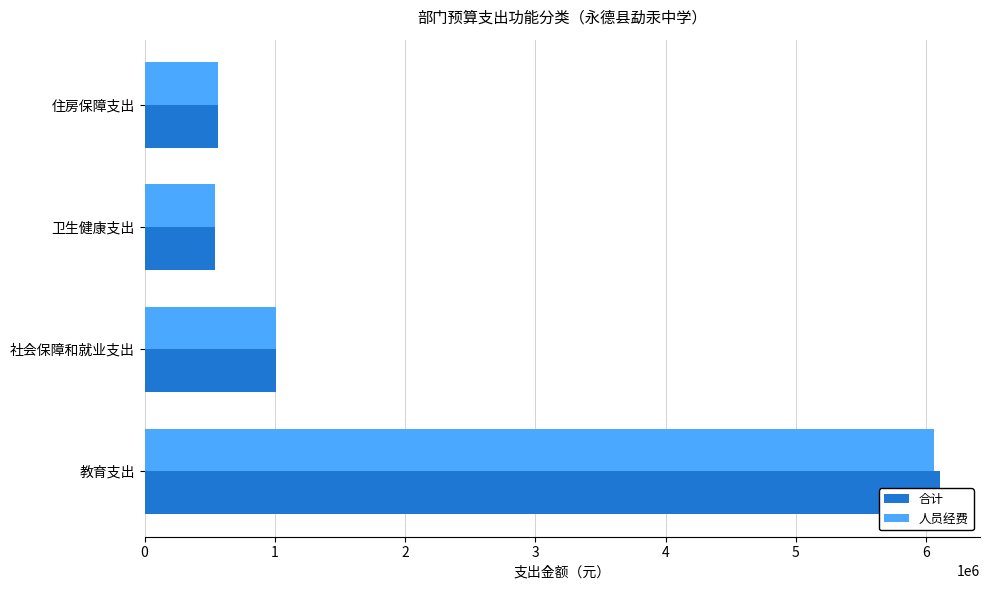

What is the total value across all series at 社会保障和就业支出?

2016883.7